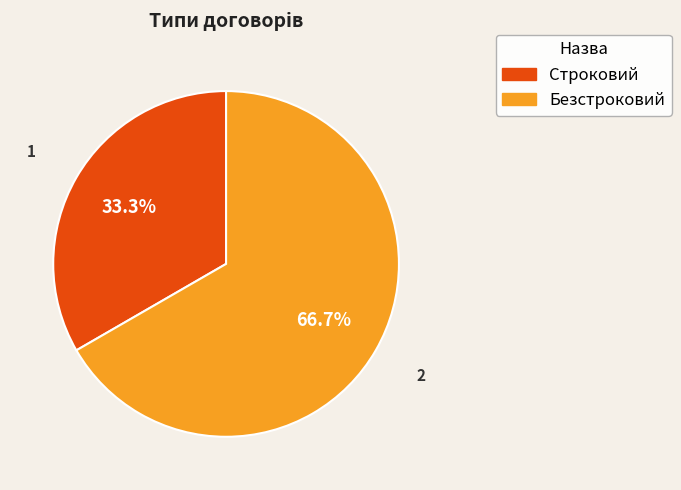

Which slice is the smallest?

Строковий